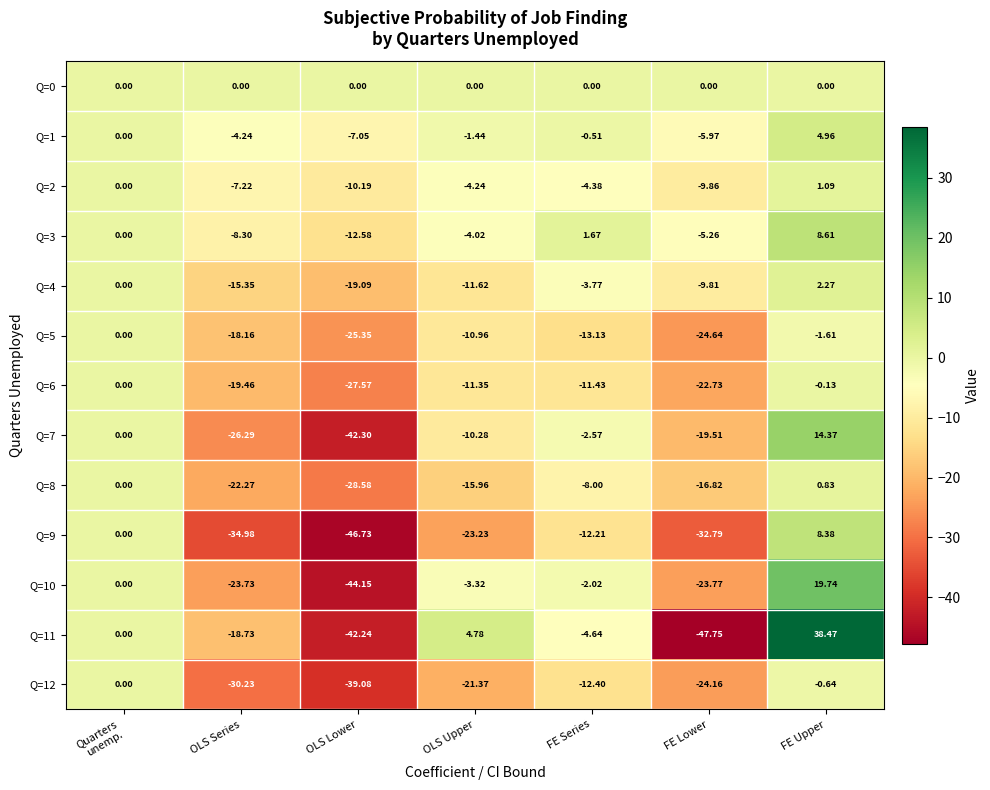

How many series are shown in this chart?

13